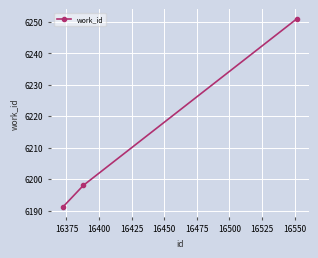

How many values are between 6191 and 6251?

3